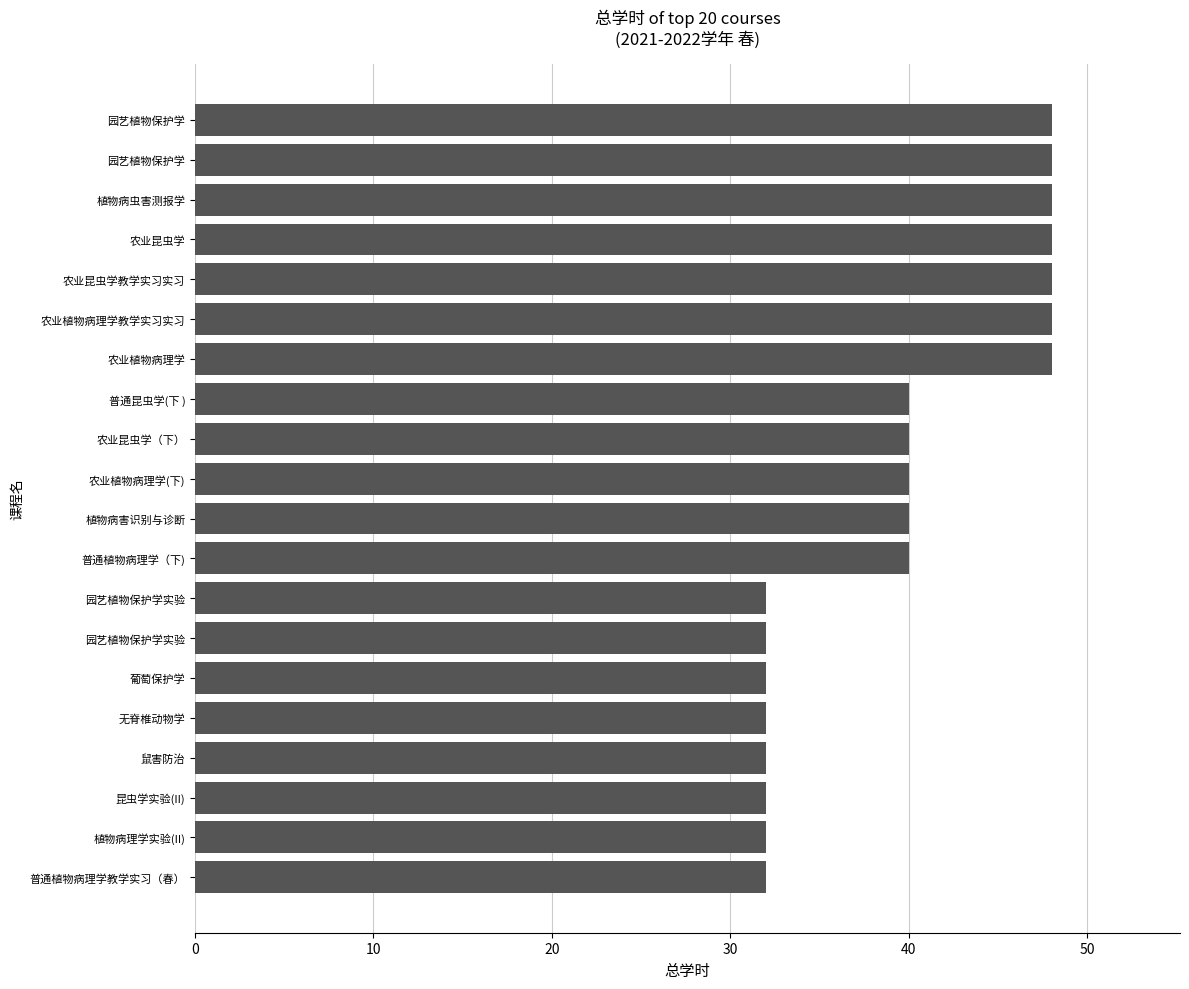

How many bars are there in total?

20